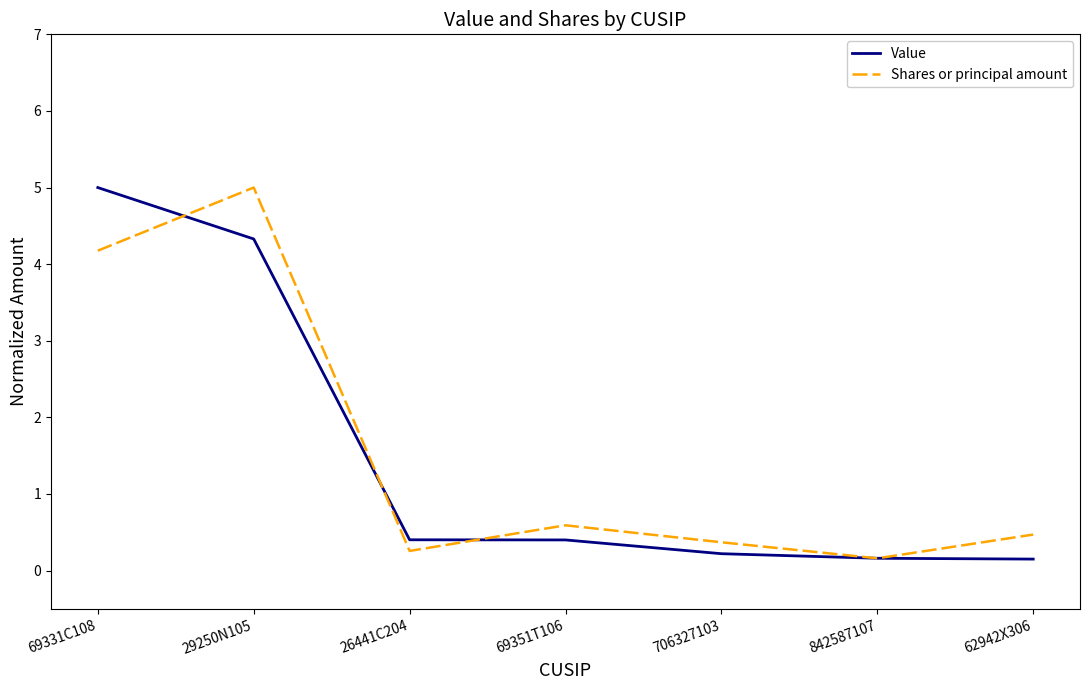

What is the sum of all Shares or principal amount values?

11.0